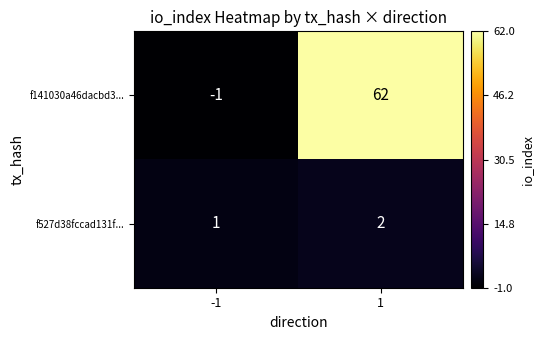

Rank the series at 1 from lowest to highest value.

f527d38fccad131f..., f141030a46dacbd3...